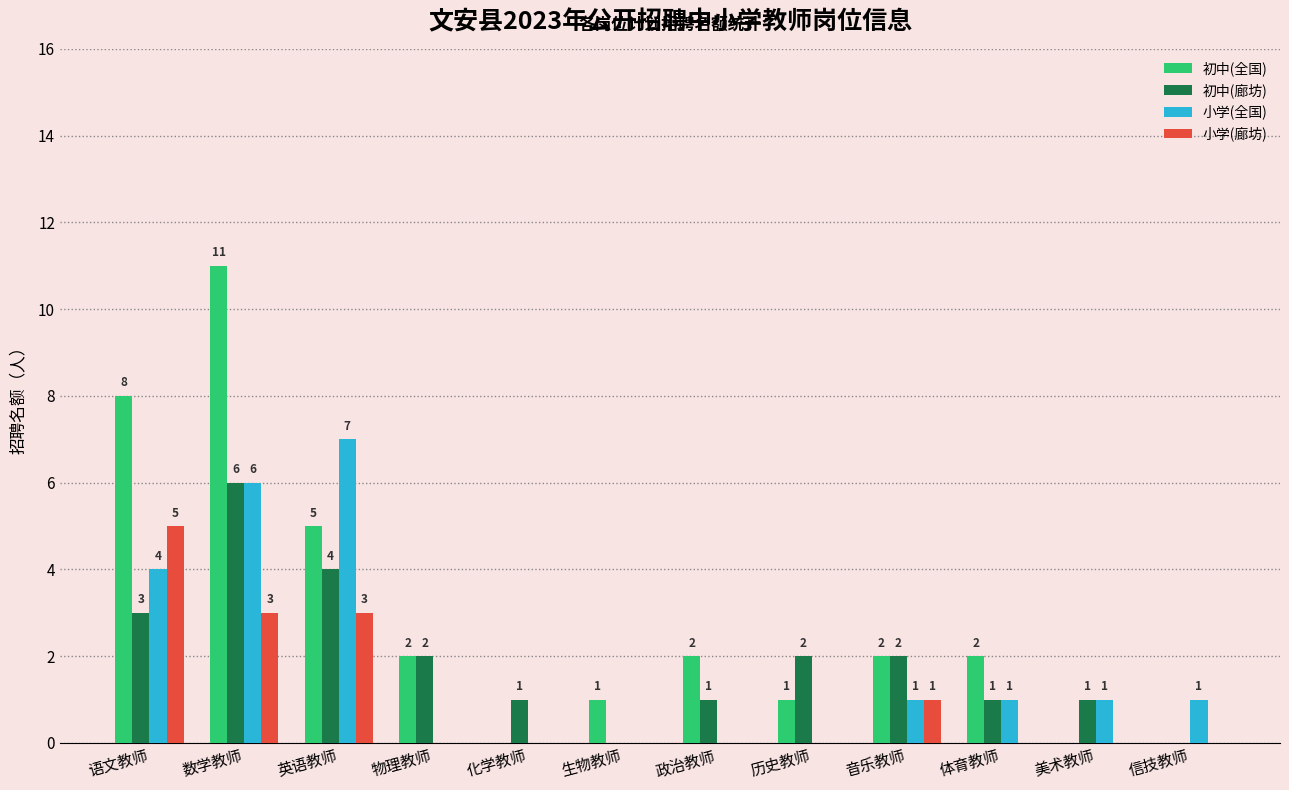

What is the average value of the 初中(全国) series?

3